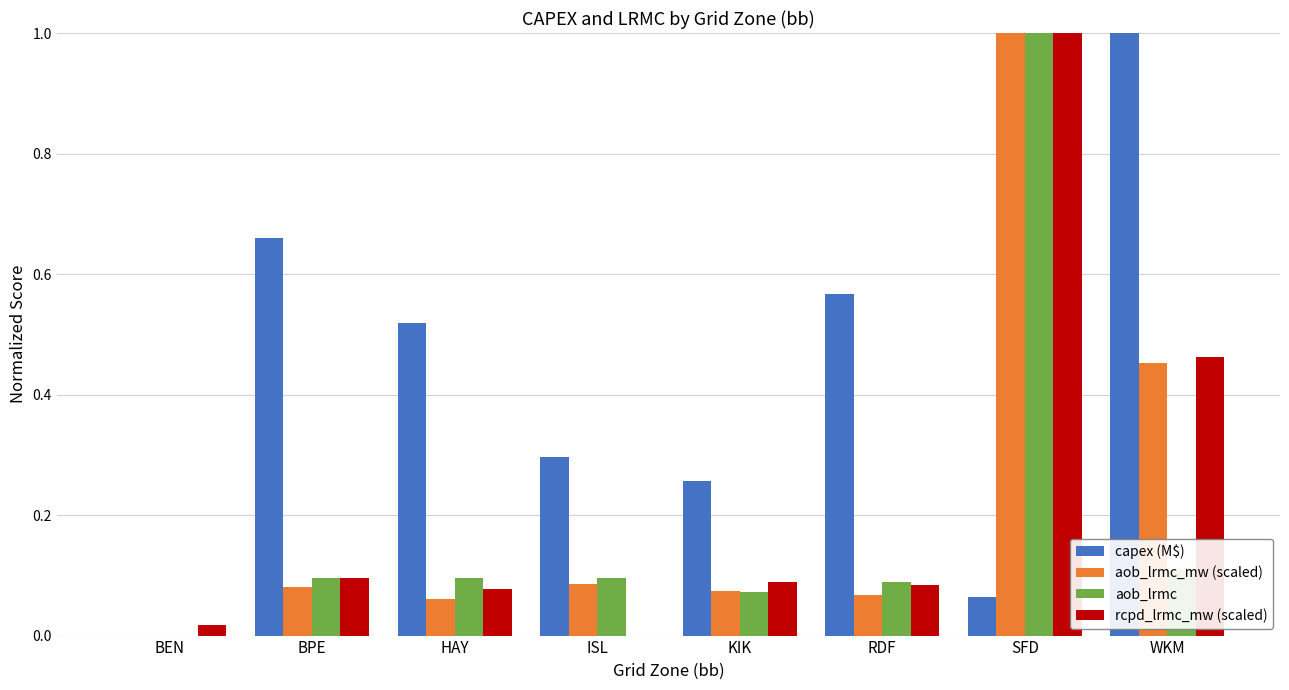

What is the sum of all aob_lrmc_mw (scaled) values?

1.8